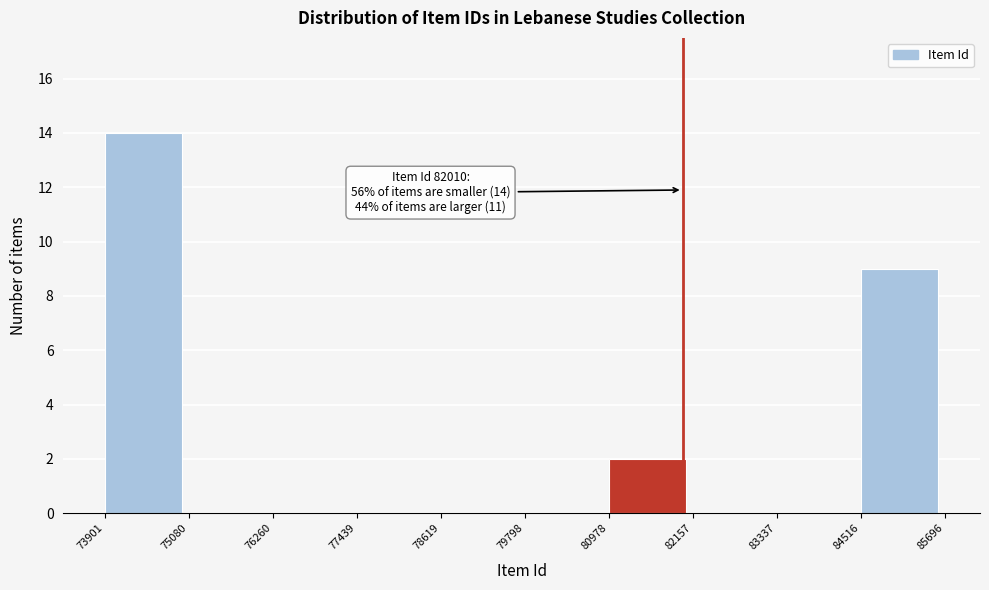

Which range on the x-axis has the tallest bar?

73901 to 75080